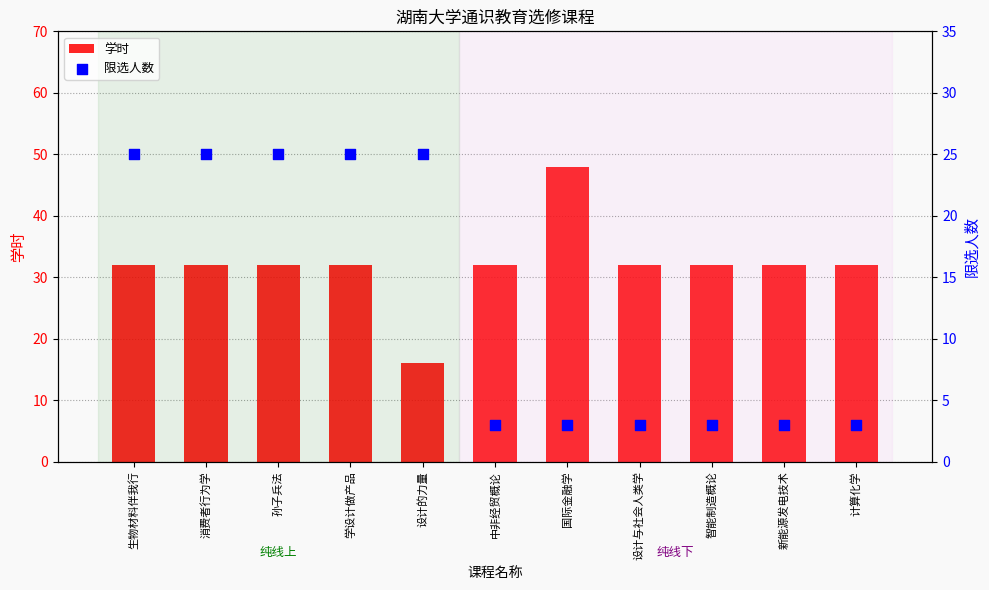

What are all the series names shown in the legend?

学时, 限选人数